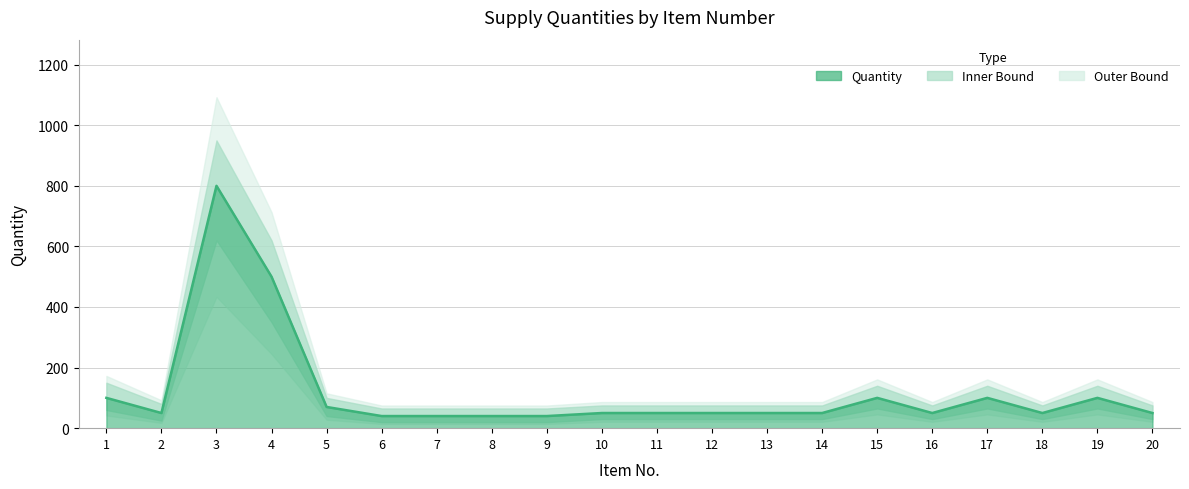

Does the chart display data point markers on the line(s)?

No